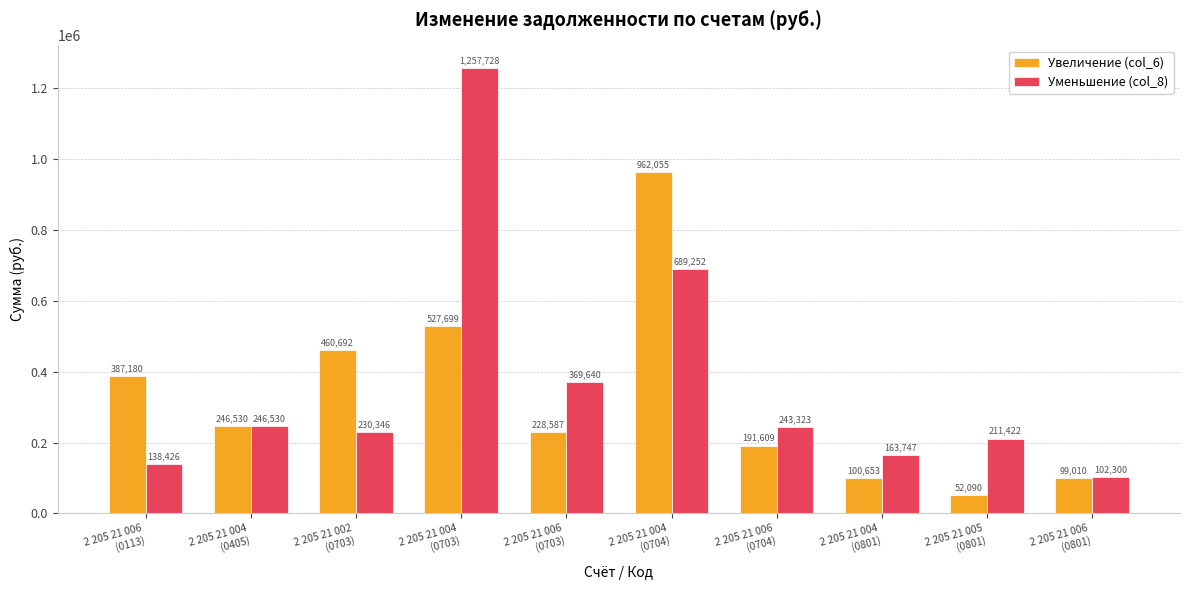

What is the label of the 5th bar from the right?

2 205 21 004
(0704)